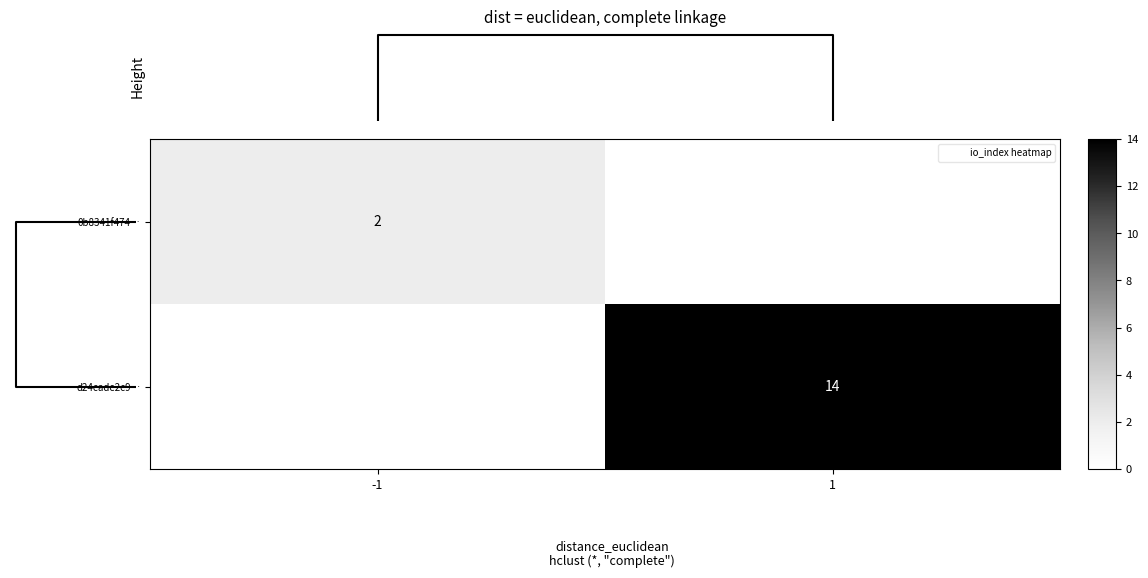

At 1, list the series in order from largest to smallest.

d24cade2c9…, 0b8341f474…